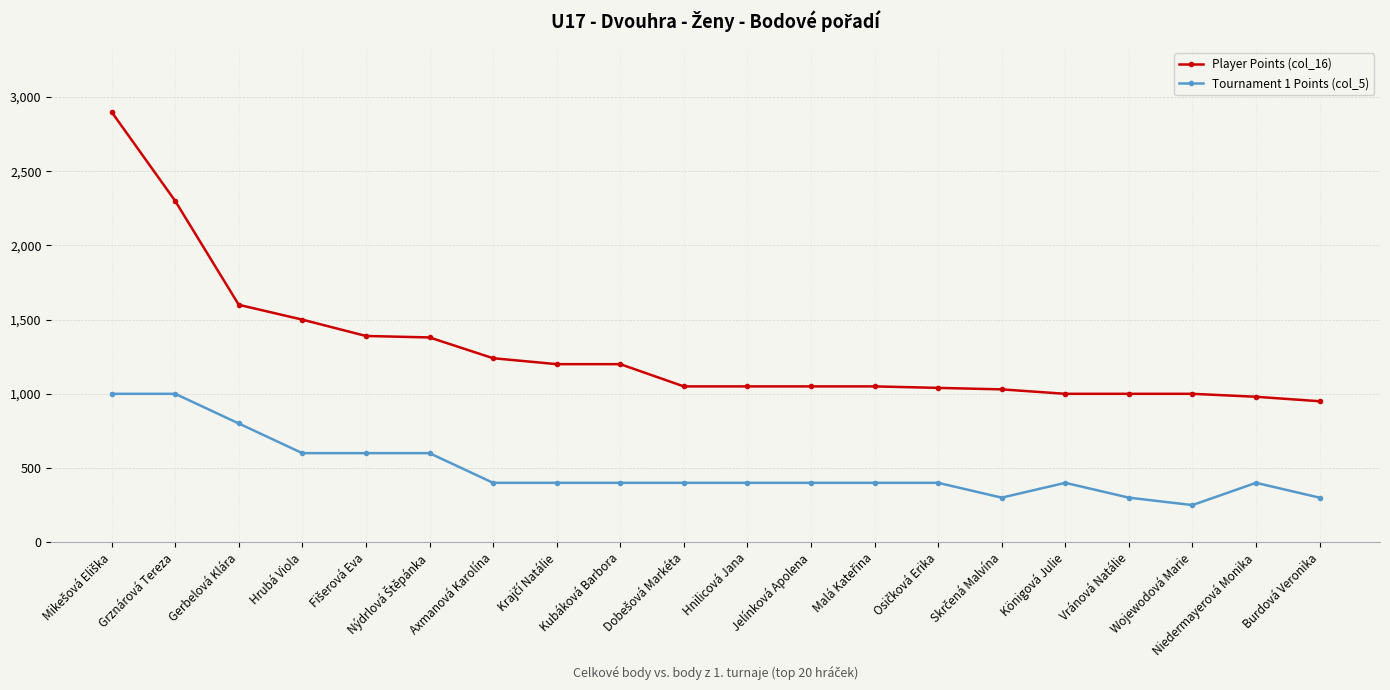

Does the chart display data point markers on the line(s)?

Yes